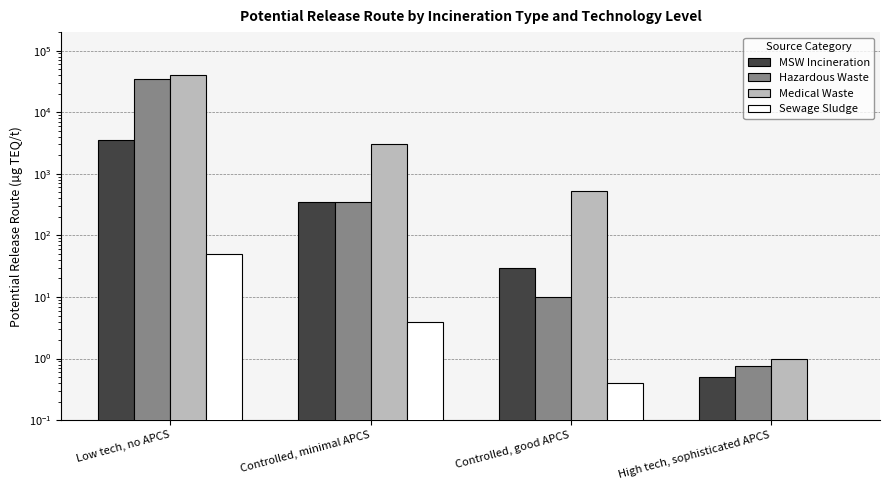

The Hazardous Waste series shows 45678.4 at Low tech, no APCS. True or false?

False